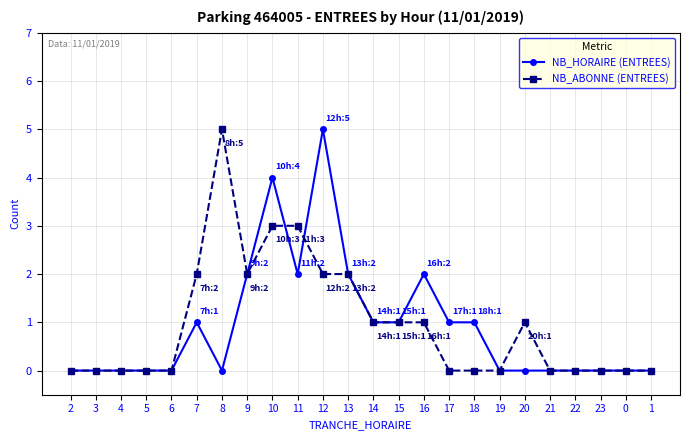

Reading right to left, extract all data points from this chart.

NB_HORAIRE (ENTREES): 0	0	0	0	0	0	0	1	1	2	1	1	2	5	2	4	2	0	1	0	0	0	0	0
NB_ABONNE (ENTREES): 0	0	0	0	0	1	0	0	0	1	1	1	2	2	3	3	2	5	2	0	0	0	0	0